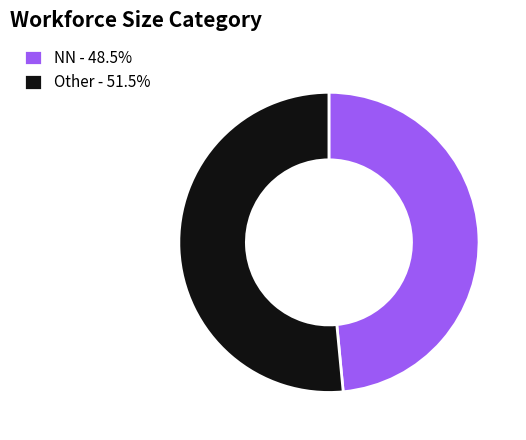

Is NN the majority of the pie?

No